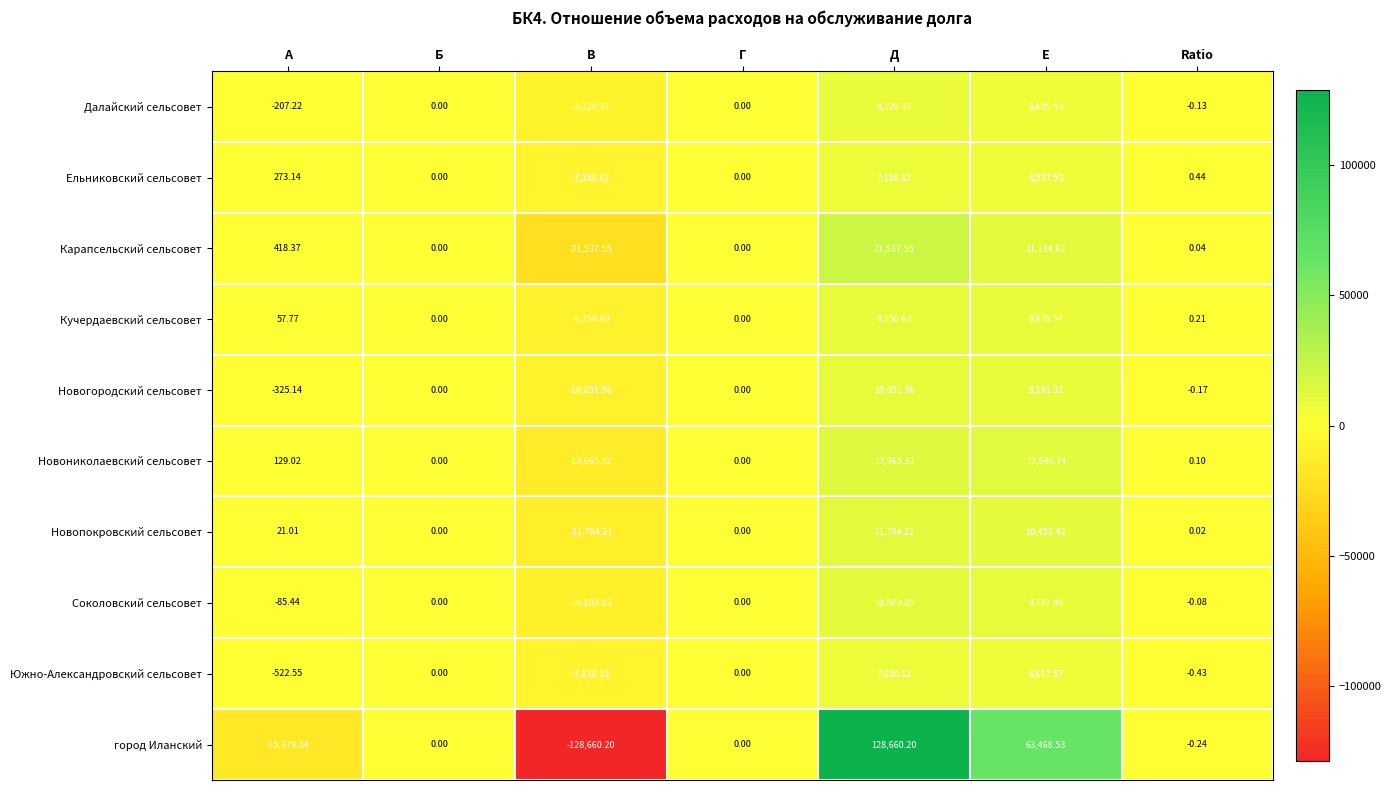

Which label corresponds to the smallest value in the chart?

В